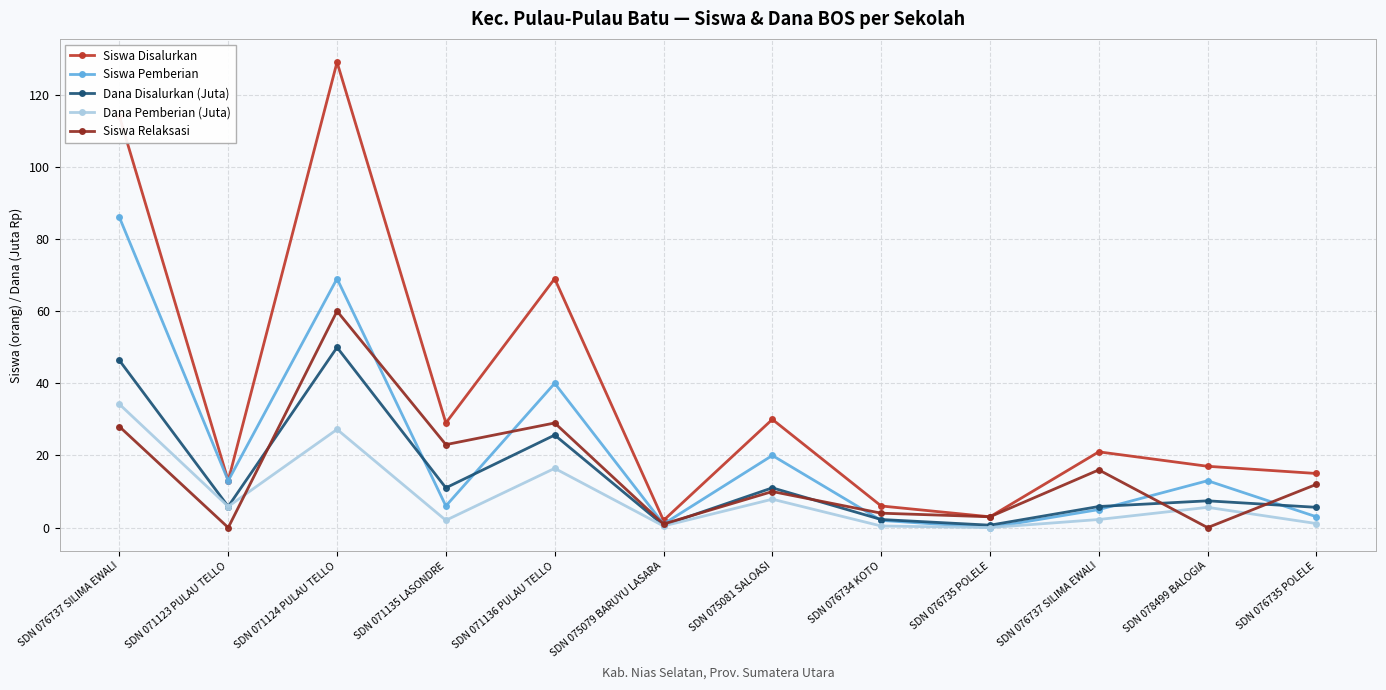

At how many categories does at least one series exceed 59?

3